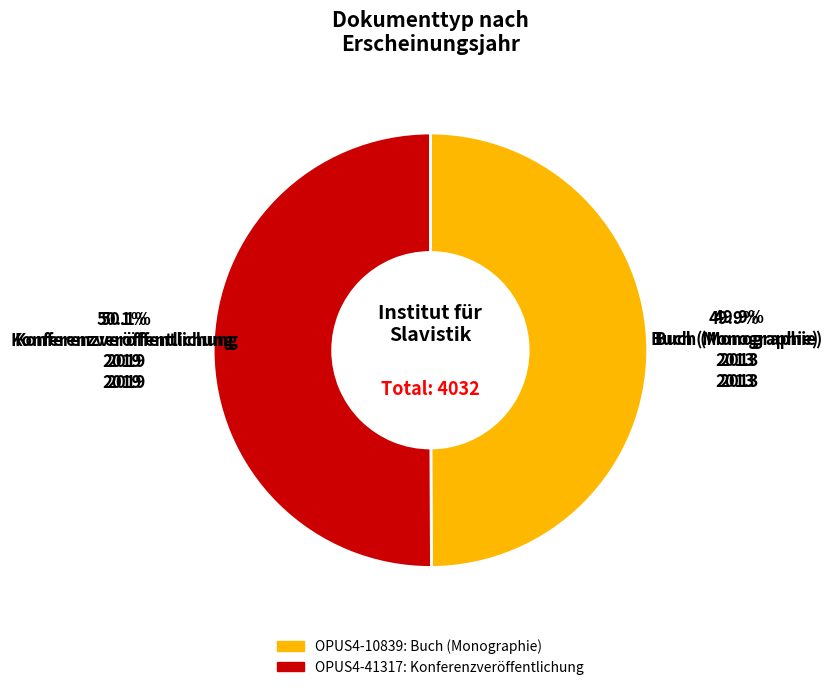

Is there a majority slice in this chart?

Yes